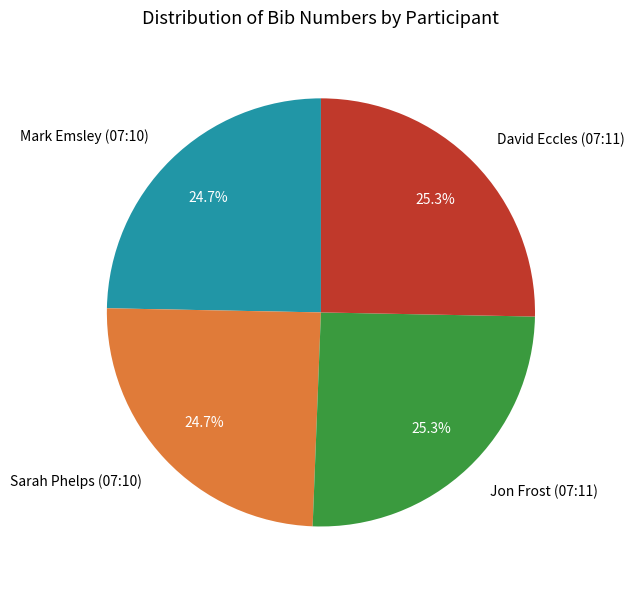

Does Sarah Phelps (07:10) represent more than half of the total?

No